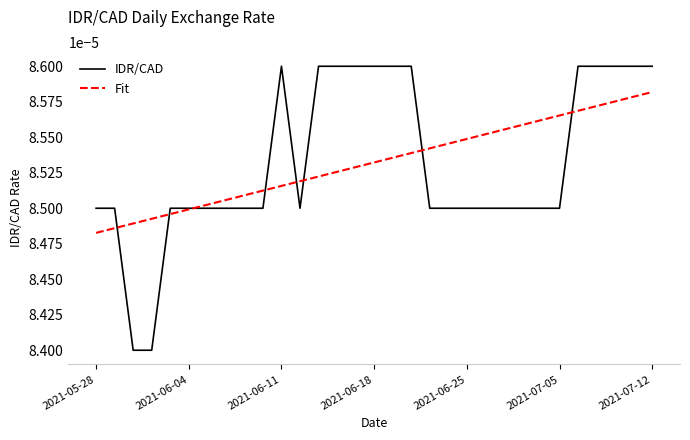

Which series has the widest spread of values?

IDR/CAD